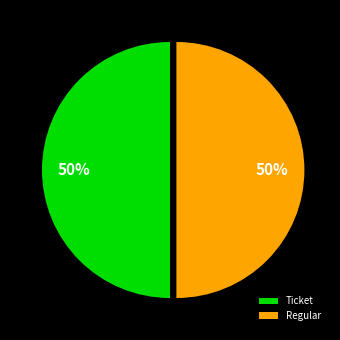

Is the sum of Ticket and Regular greater than half?

Yes